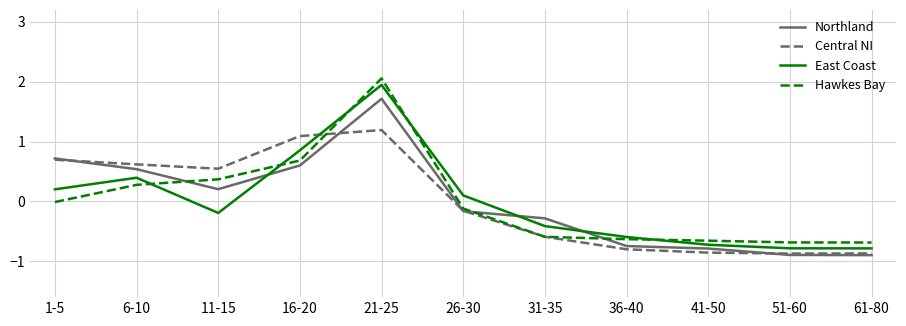

How many values in the Northland series are below 0?

6